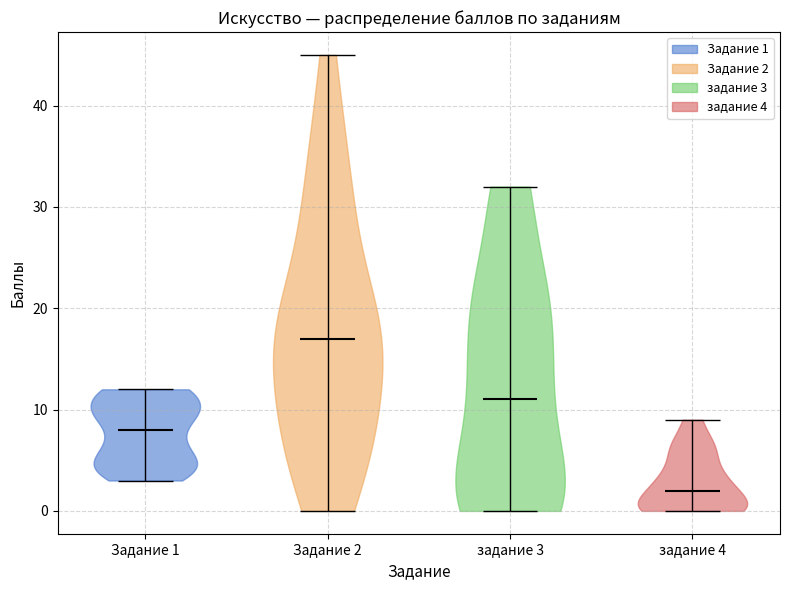

Reading left to right, read every violin against the y-axis: where its median line is, and the lowest and highest points it reaches. The values are not printed on the chart, so give them approximately, as read against the axis.

Задание 1: median line 8, lowest point 3, highest point 12
Задание 2: median line 17, lowest point 0, highest point 45
задание 3: median line 11, lowest point 0, highest point 32
задание 4: median line 2, lowest point 0, highest point 9